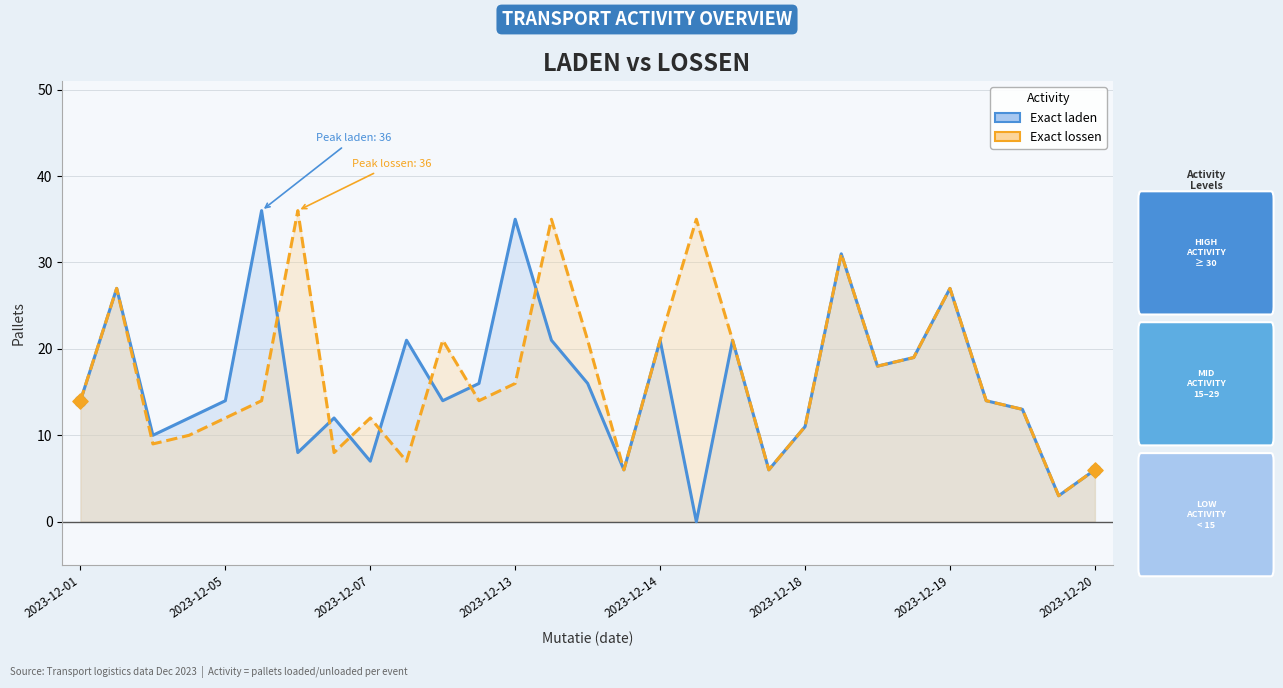

Which series has the largest total across all categories?

Exact lossen